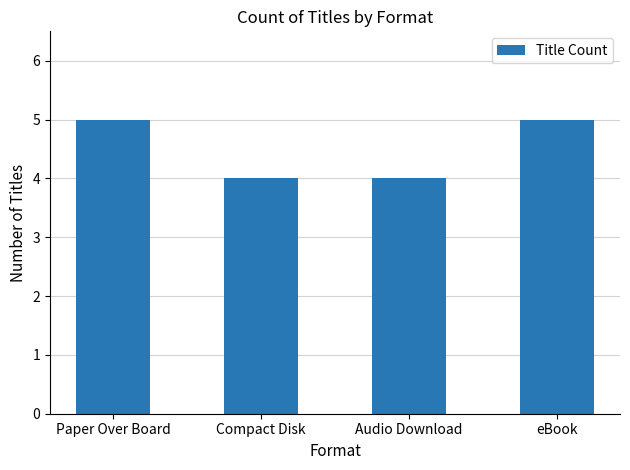

What is the difference between the maximum and minimum values?

1